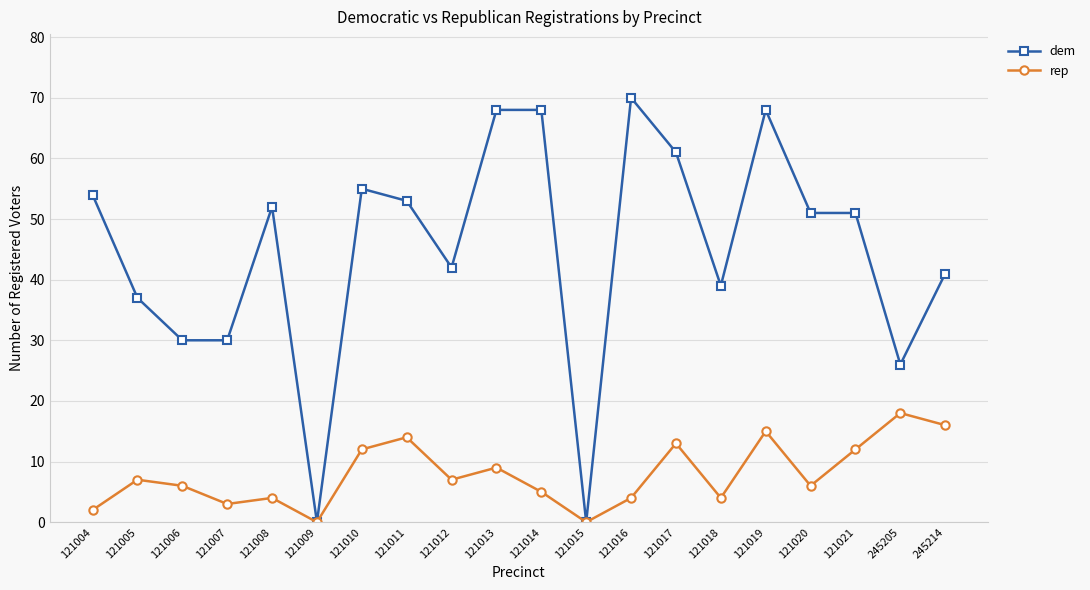

Reading right to left, transcribe all the data shown in this chart.

dem: 245214=41	245205=26	121021=51	121020=51	121019=68	121018=39	121017=61	121016=70	121015=0	121014=68	121013=68	121012=42	121011=53	121010=55	121009=0	121008=52	121007=30	121006=30	121005=37	121004=54
rep: 245214=16	245205=18	121021=12	121020=6	121019=15	121018=4	121017=13	121016=4	121015=0	121014=5	121013=9	121012=7	121011=14	121010=12	121009=0	121008=4	121007=3	121006=6	121005=7	121004=2